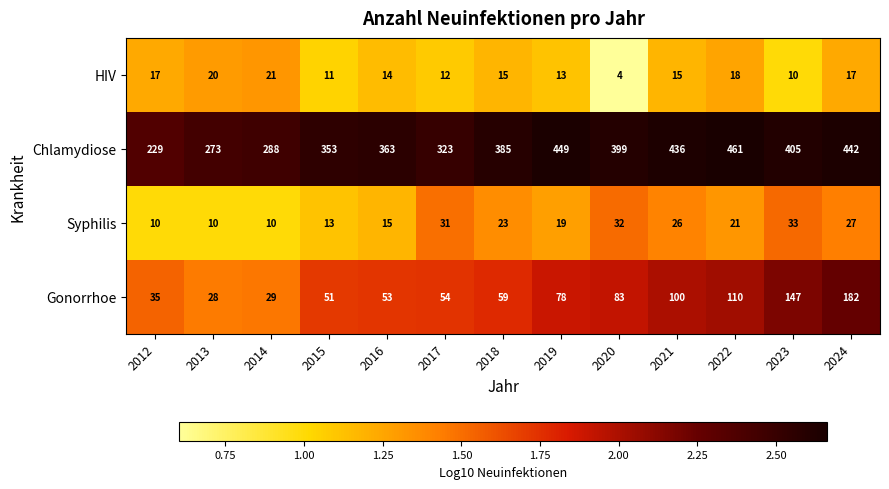

The Chlamydiose series shows 449 at 2019. True or false?

True